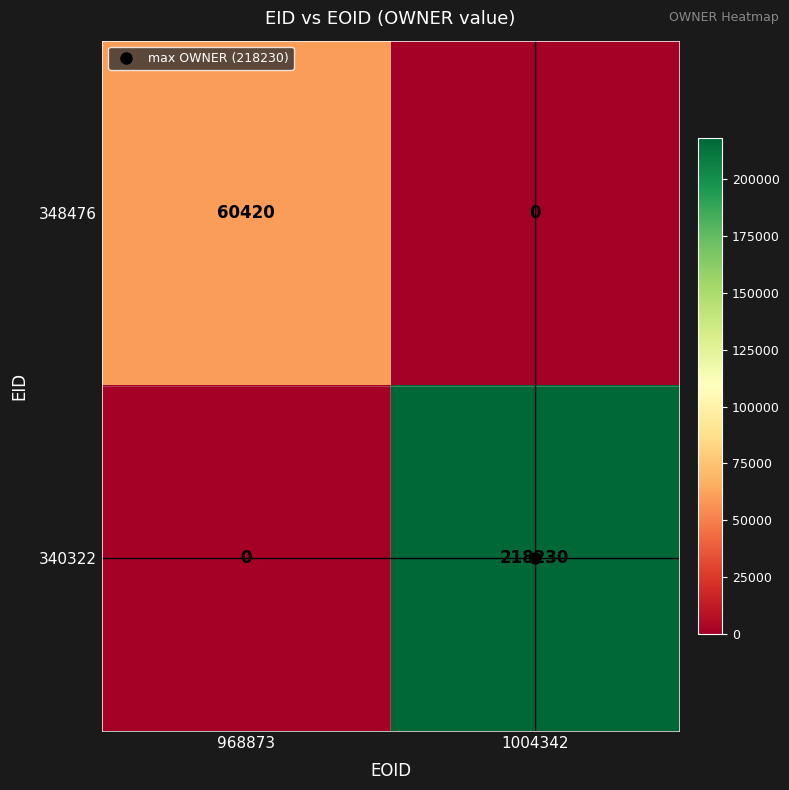

What is the greatest value displayed?

218230